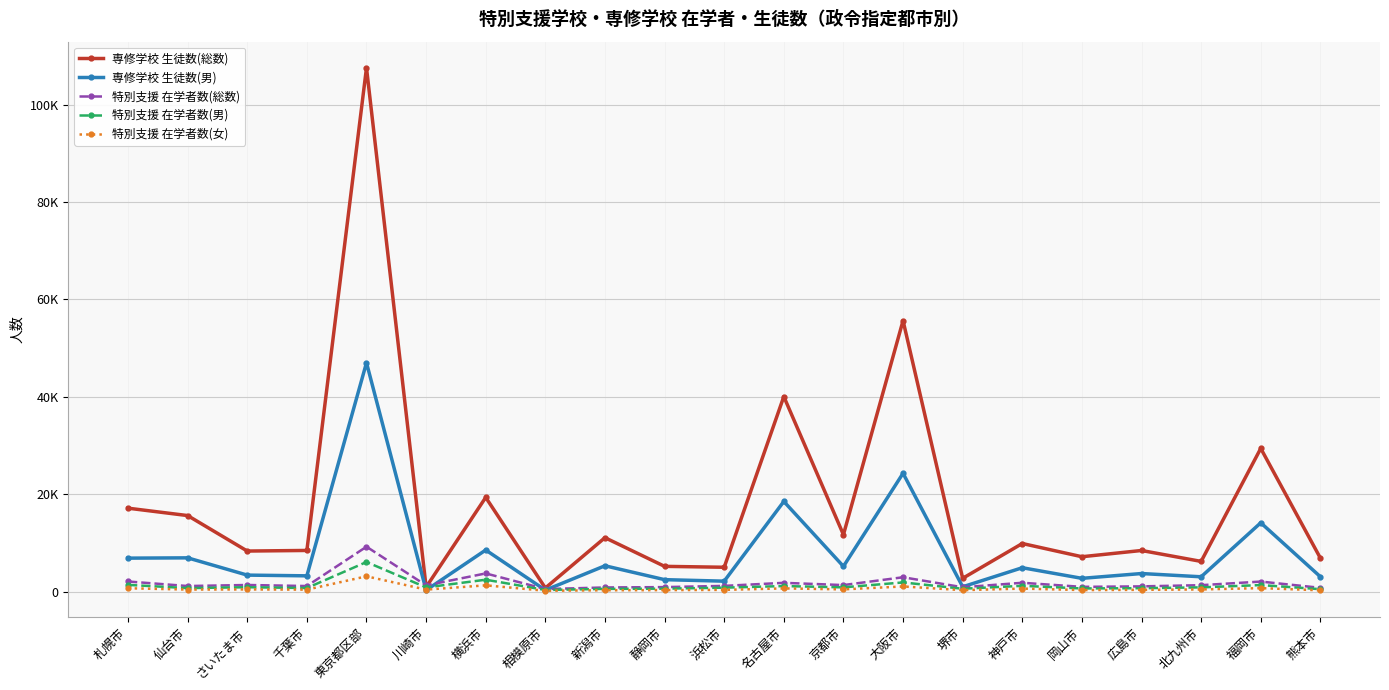

At which category is the sum across all series the highest?

東京都区部